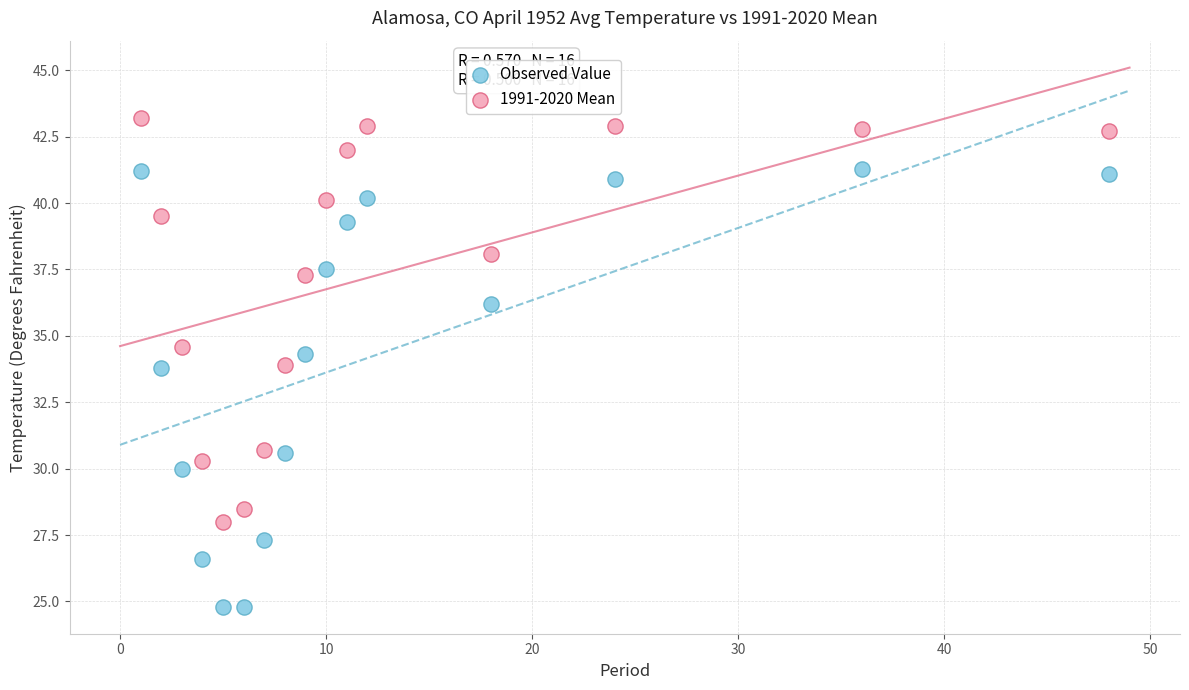

Which series has the widest spread of Y values?

Observed Value